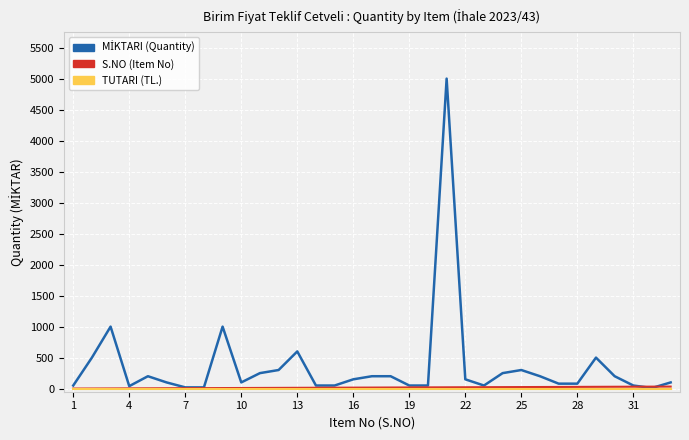

What is the greatest value displayed?

5000